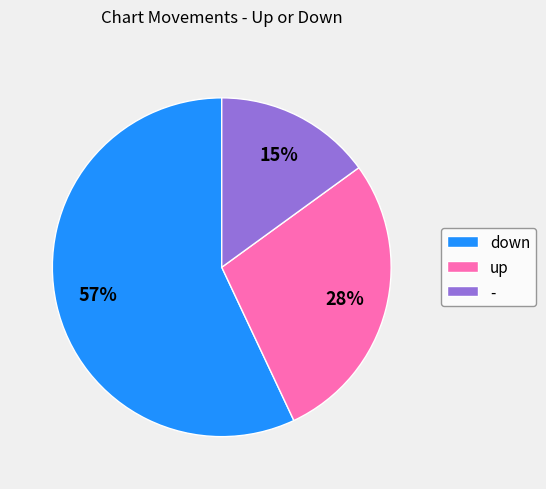

Is down the majority of the pie?

Yes